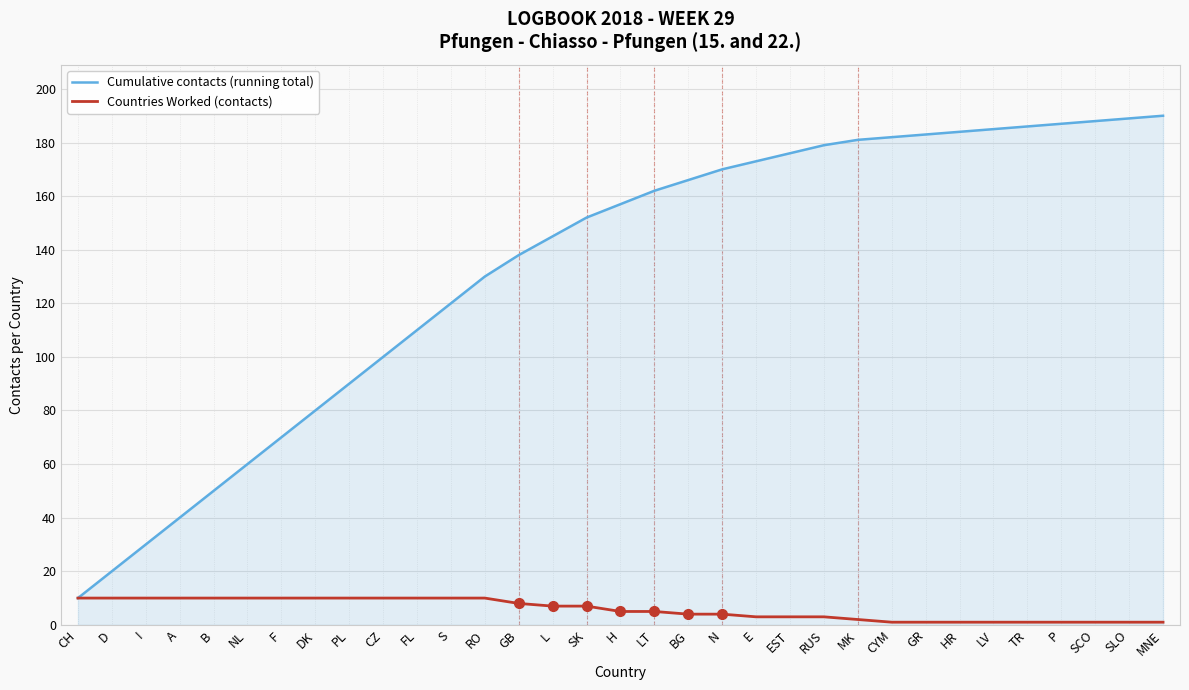

Is the value of Countries Worked (contacts) at GR greater than the value of Cumulative contacts (running total) at MNE?

No